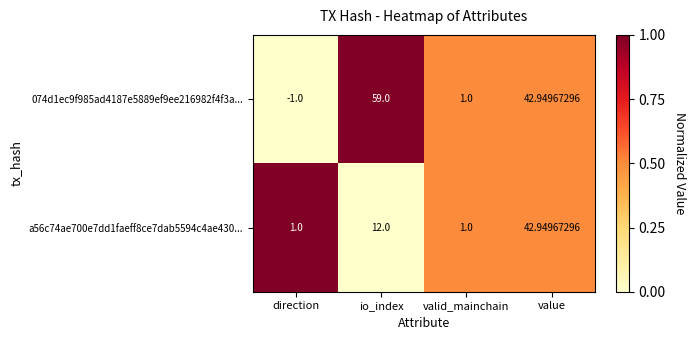

Where does the 074d1ec9f985ad4187e5889ef9ee216982f4f3a... series first go above 42?

io_index